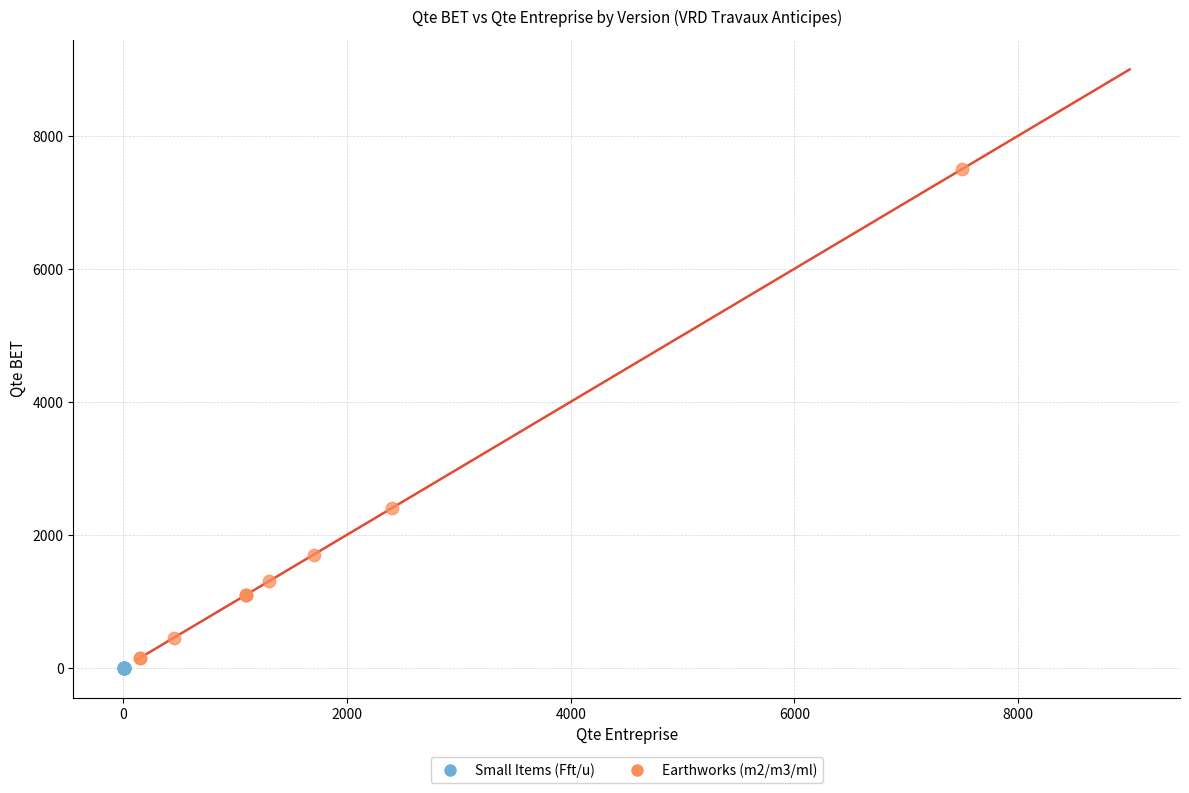

Which series contains the highest Y value?

Earthworks (m2/m3/ml)